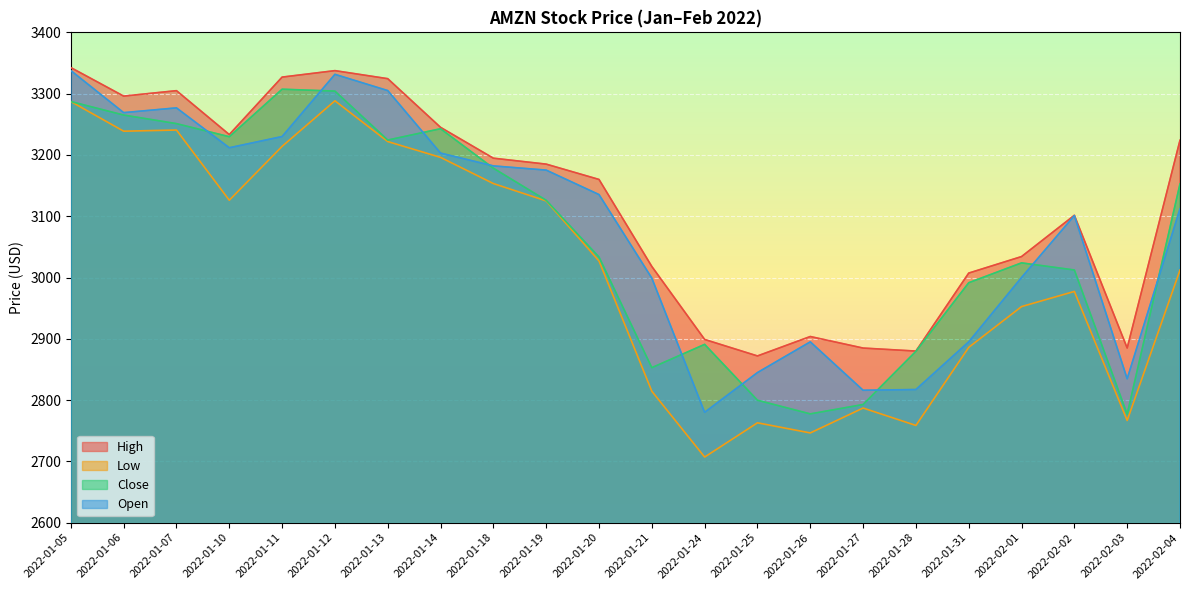

What is the average value of the Open series?

3079.6